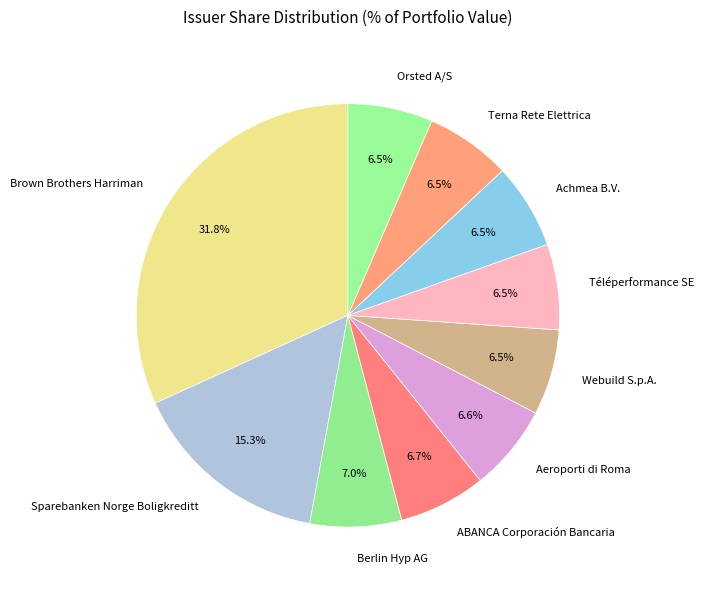

To the nearest percent, what percentage of the pie is Brown Brothers Harriman?

32%